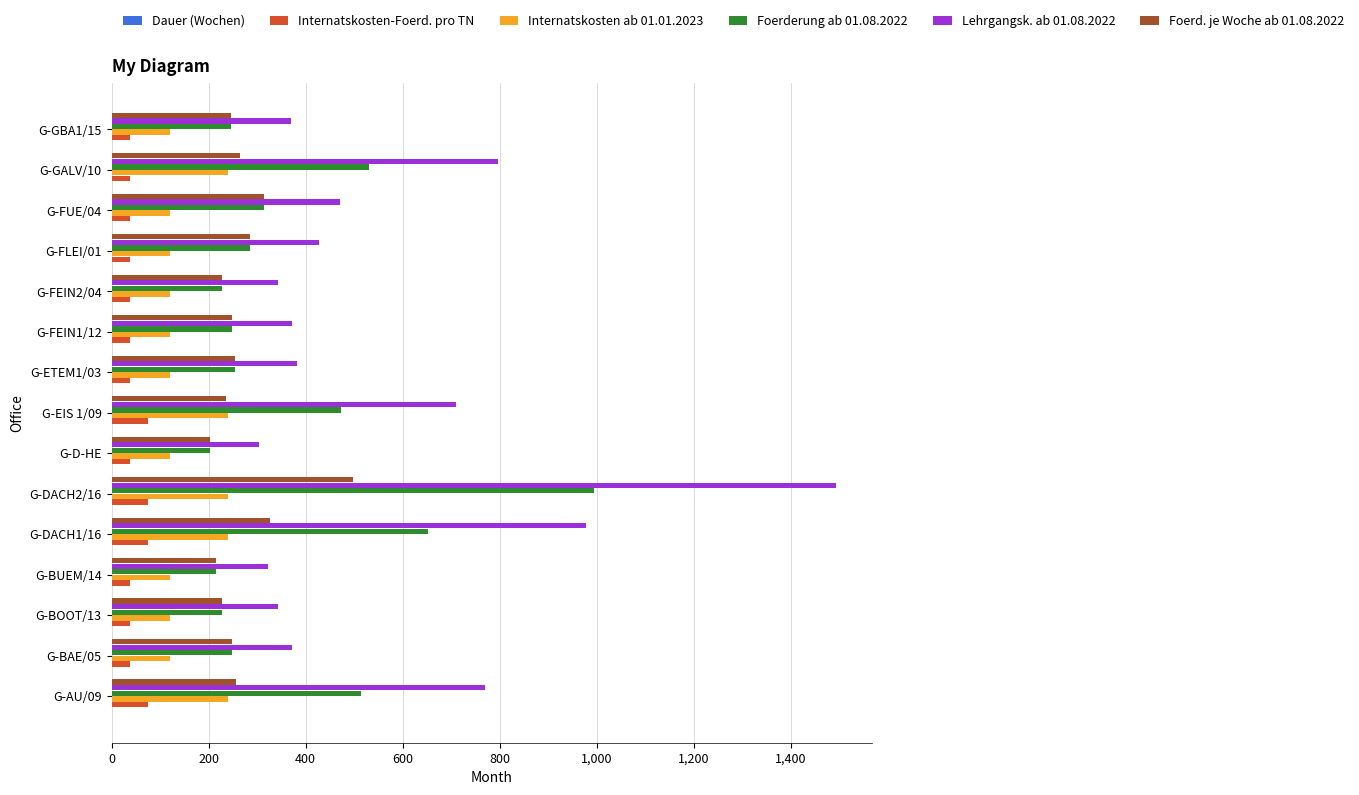

What is the sum of all Foerderung ab 01.08.2022 values?

5632.0